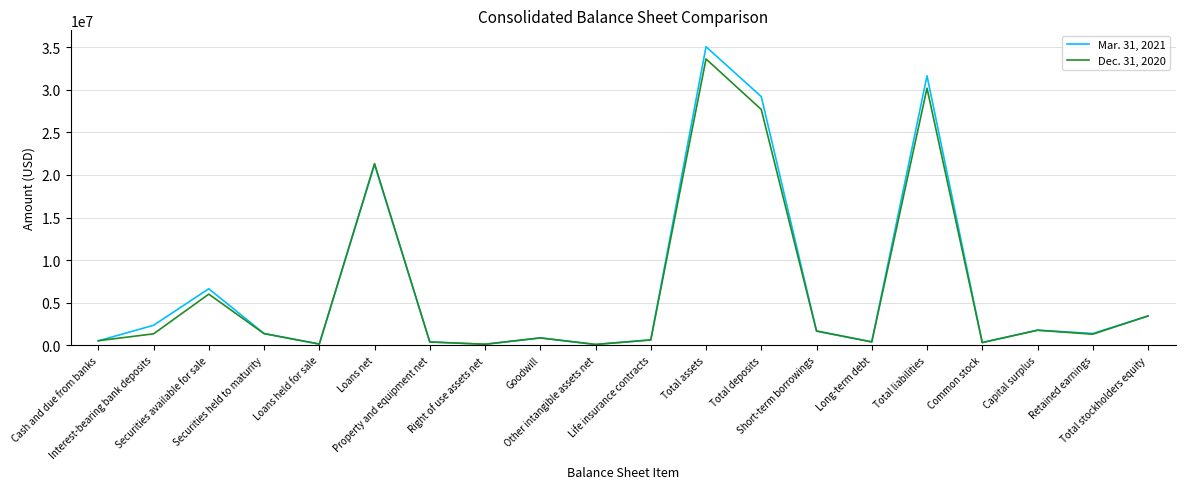

Which series has the widest spread of values?

Mar. 31, 2021